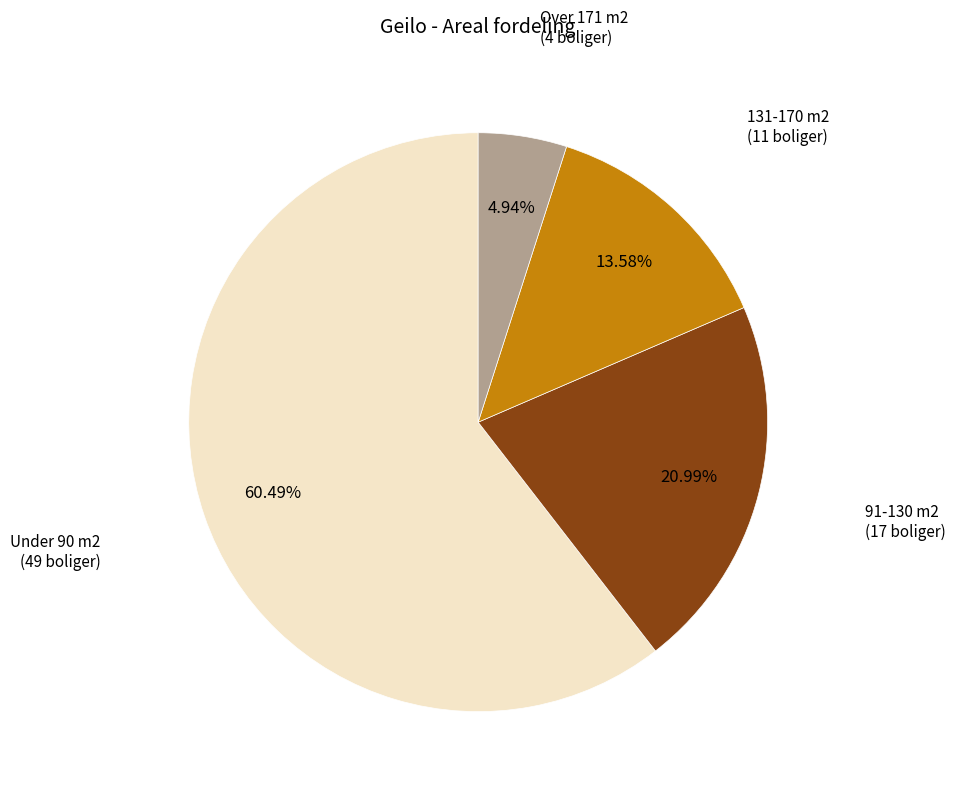

Count the number of slices in the pie.

4